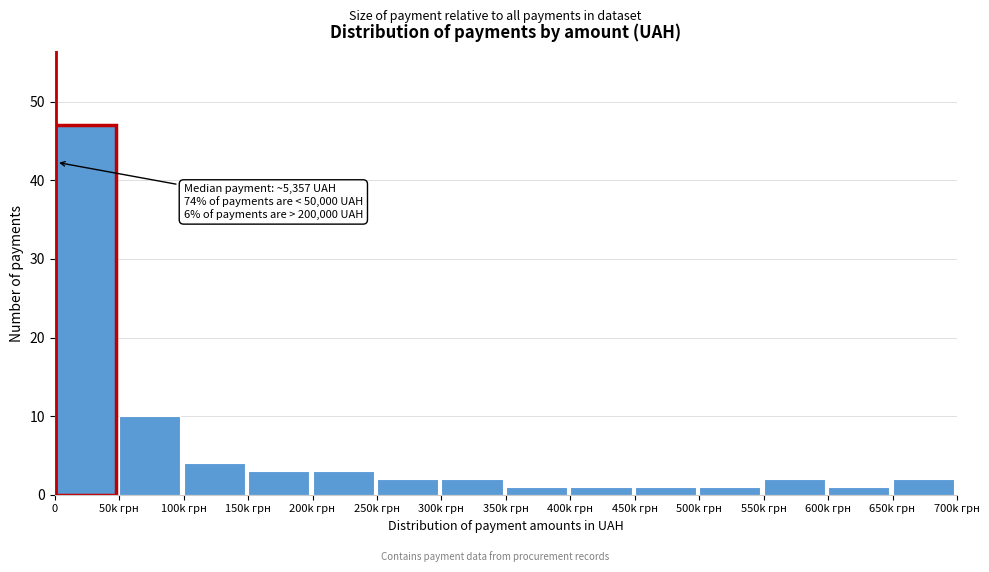

Reading right to left, extract all data points from this chart.

2	1	2	1	1	1	1	2	2	3	3	4	10	47